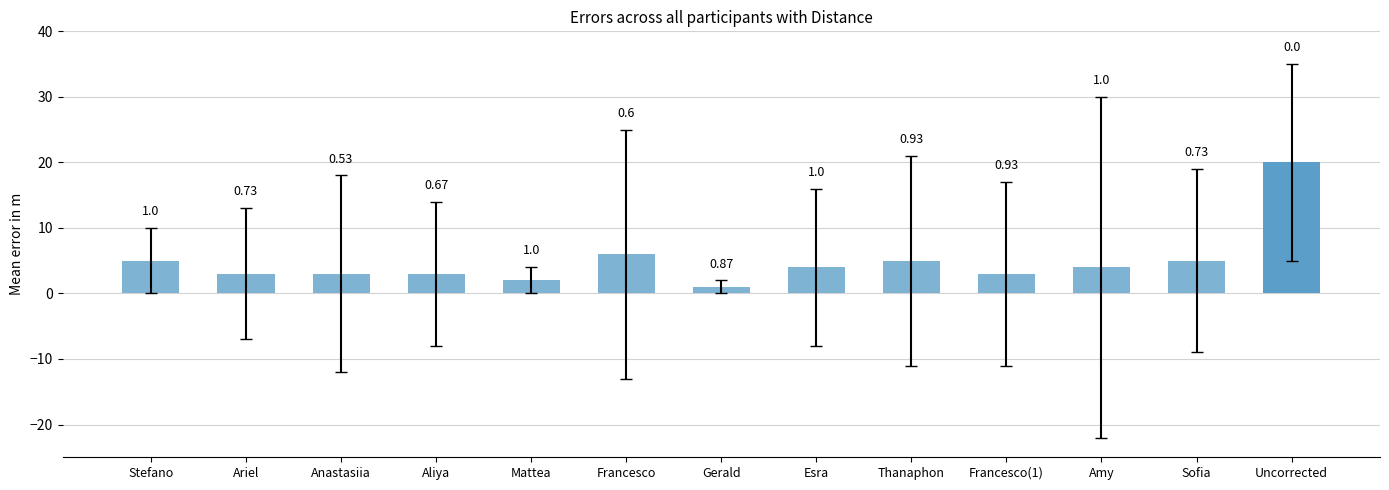

What is the difference between the maximum and second lowest values?

18